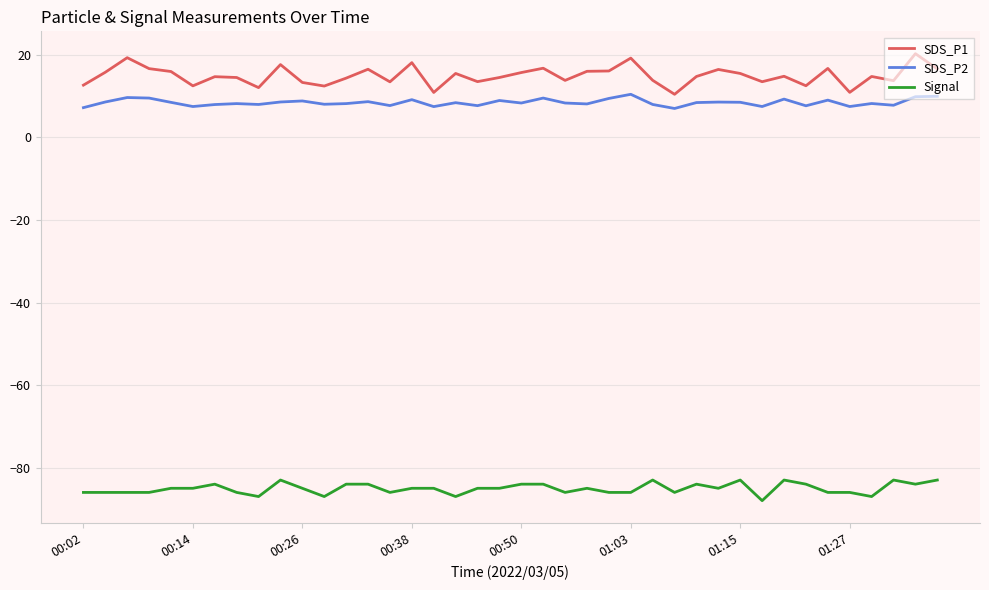

In SDS_P1, how many points are higher than both neighbors (excluding endpoints)?

13